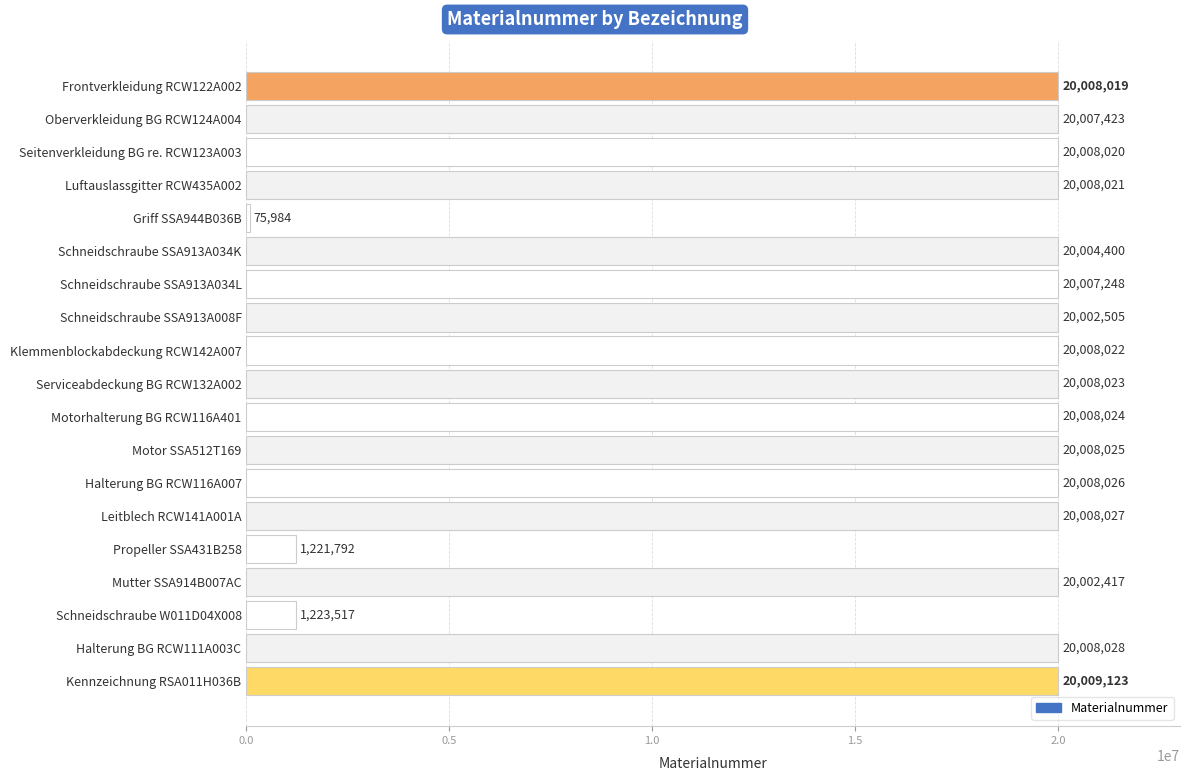

How many values are below 20008020?

9